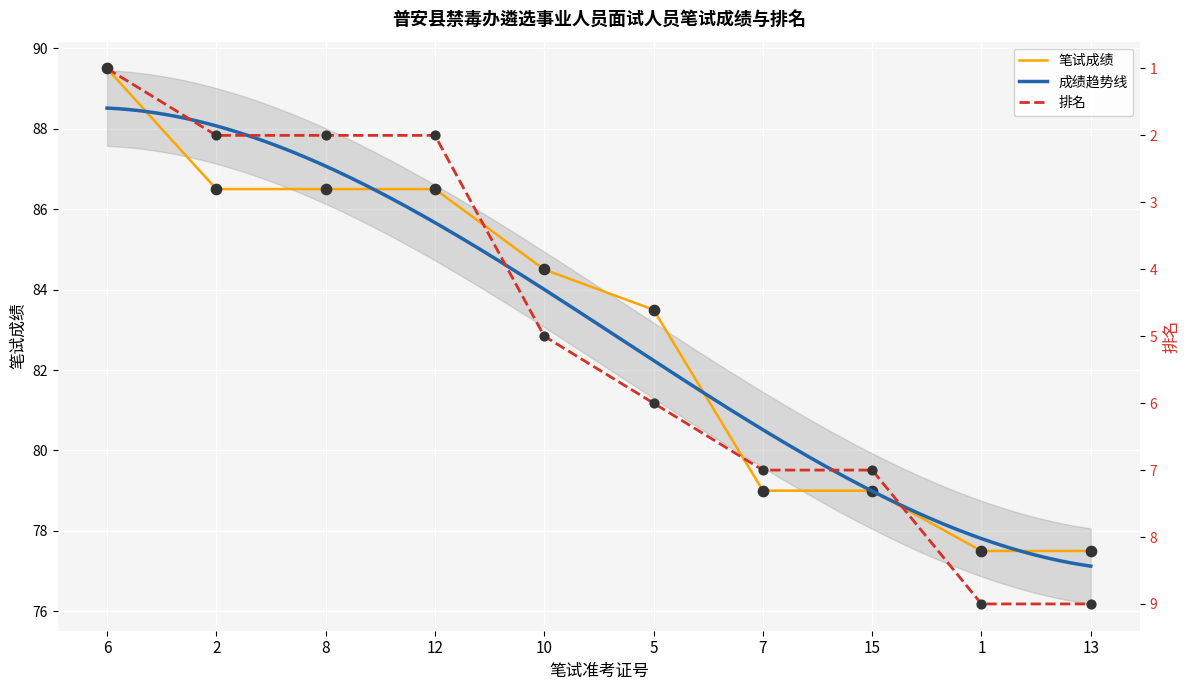

At how many categories does at least one series exceed 57?

10